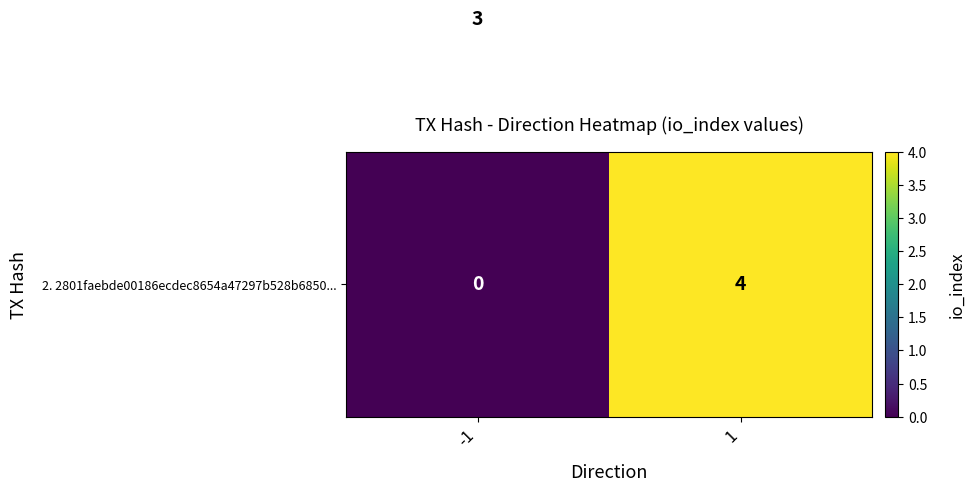

What is the difference between the highest and lowest values at -1?

3